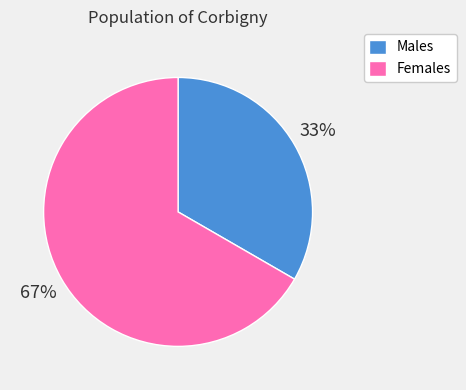

Does any single category account for the majority?

Yes